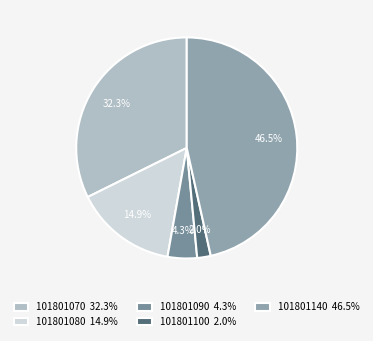

To the nearest percent, what is the average slice percentage?

20%